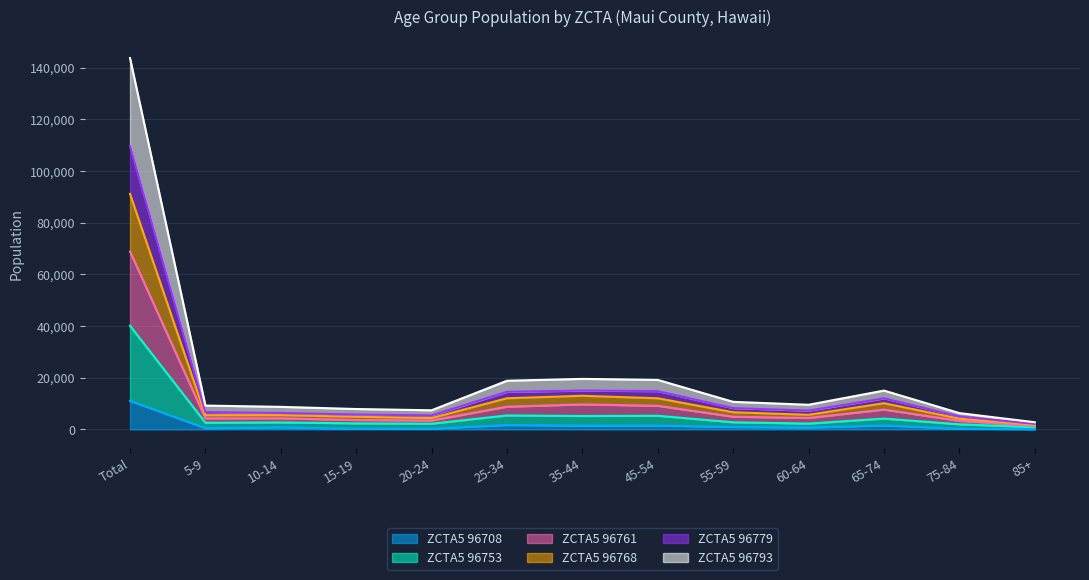

What is the total value across all series at Total?

143737